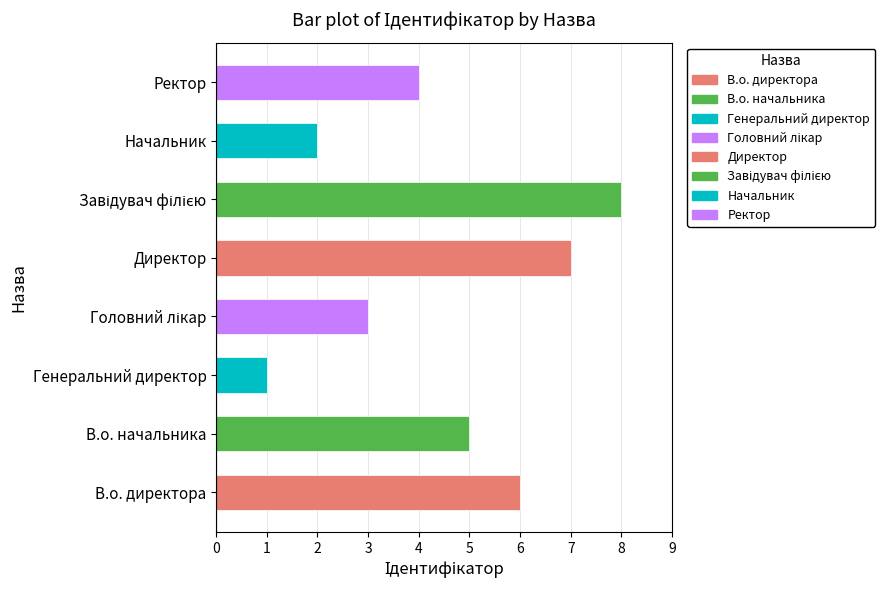

The value at В.о. директора is 6. True or false?

True